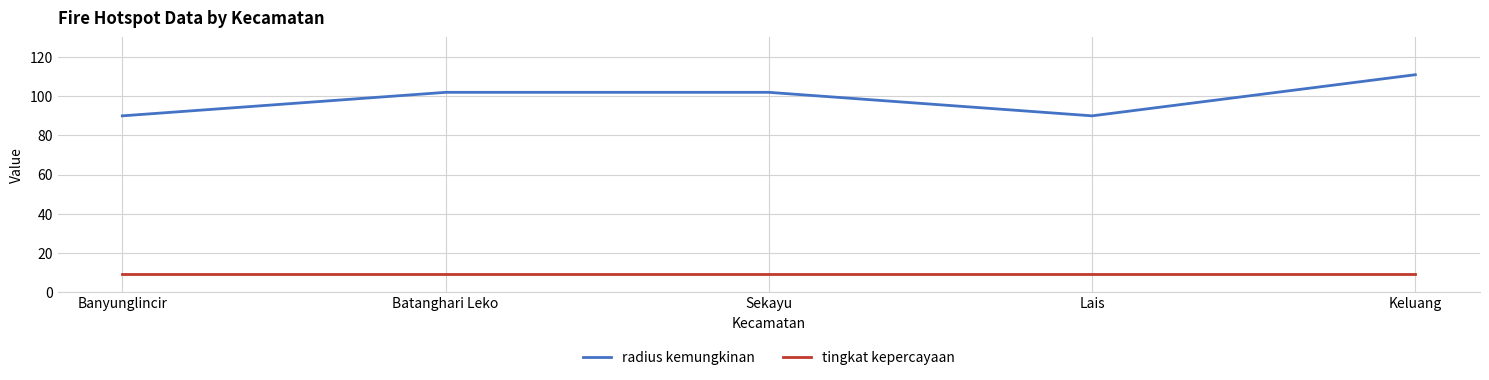

What position from the left is Sekayu?

3